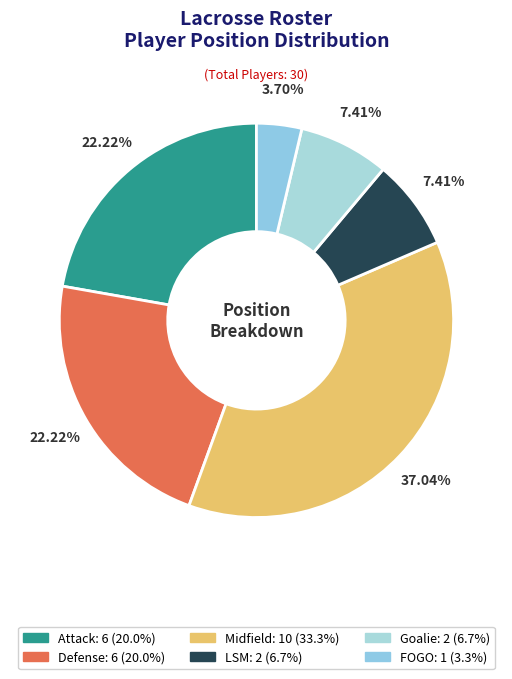

Does Goalie represent more than half of the total?

No